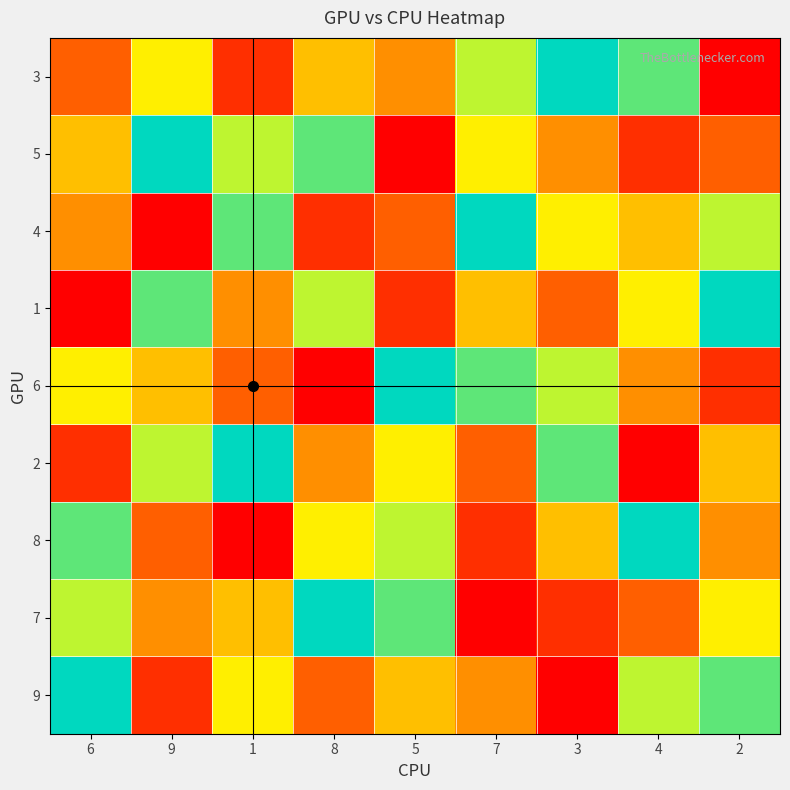

Count the number of categories in the chart.

9